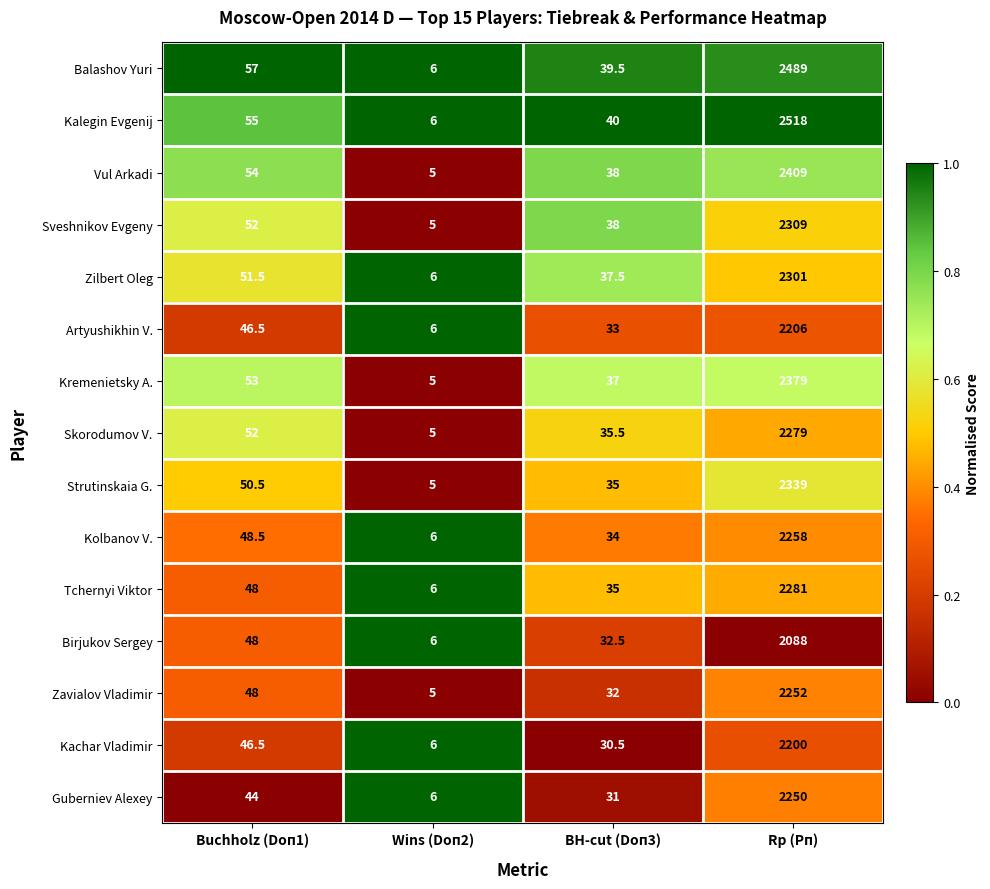

Which series has the largest total across all categories?

Kalegin Evgenij